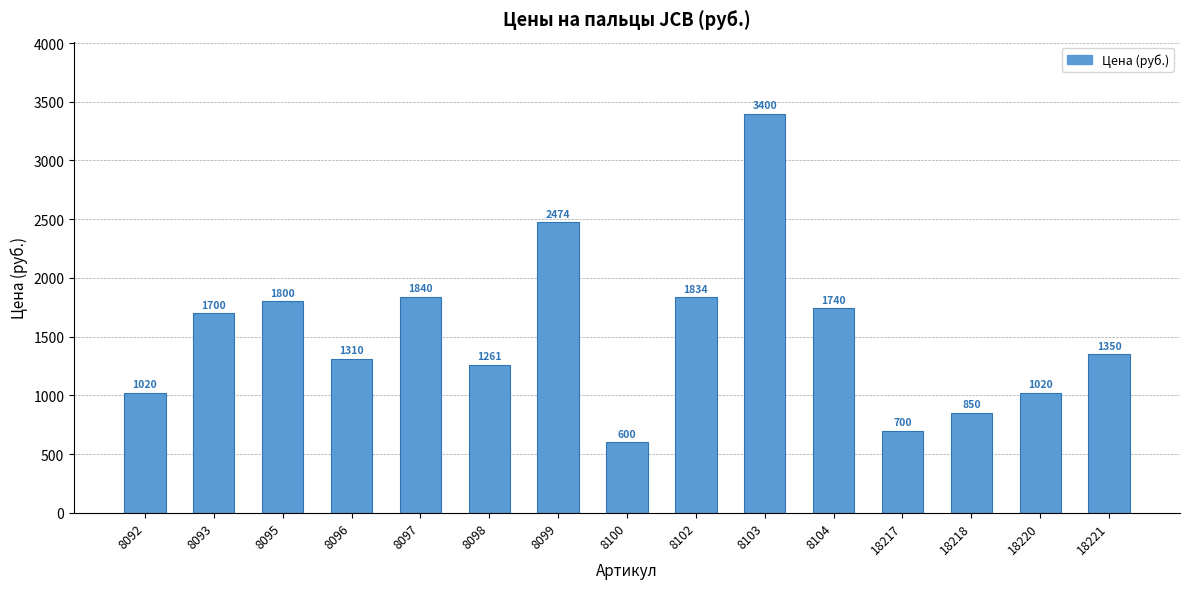

Approximately how many times larger is the value at 18221 compared to 18218?

1.6